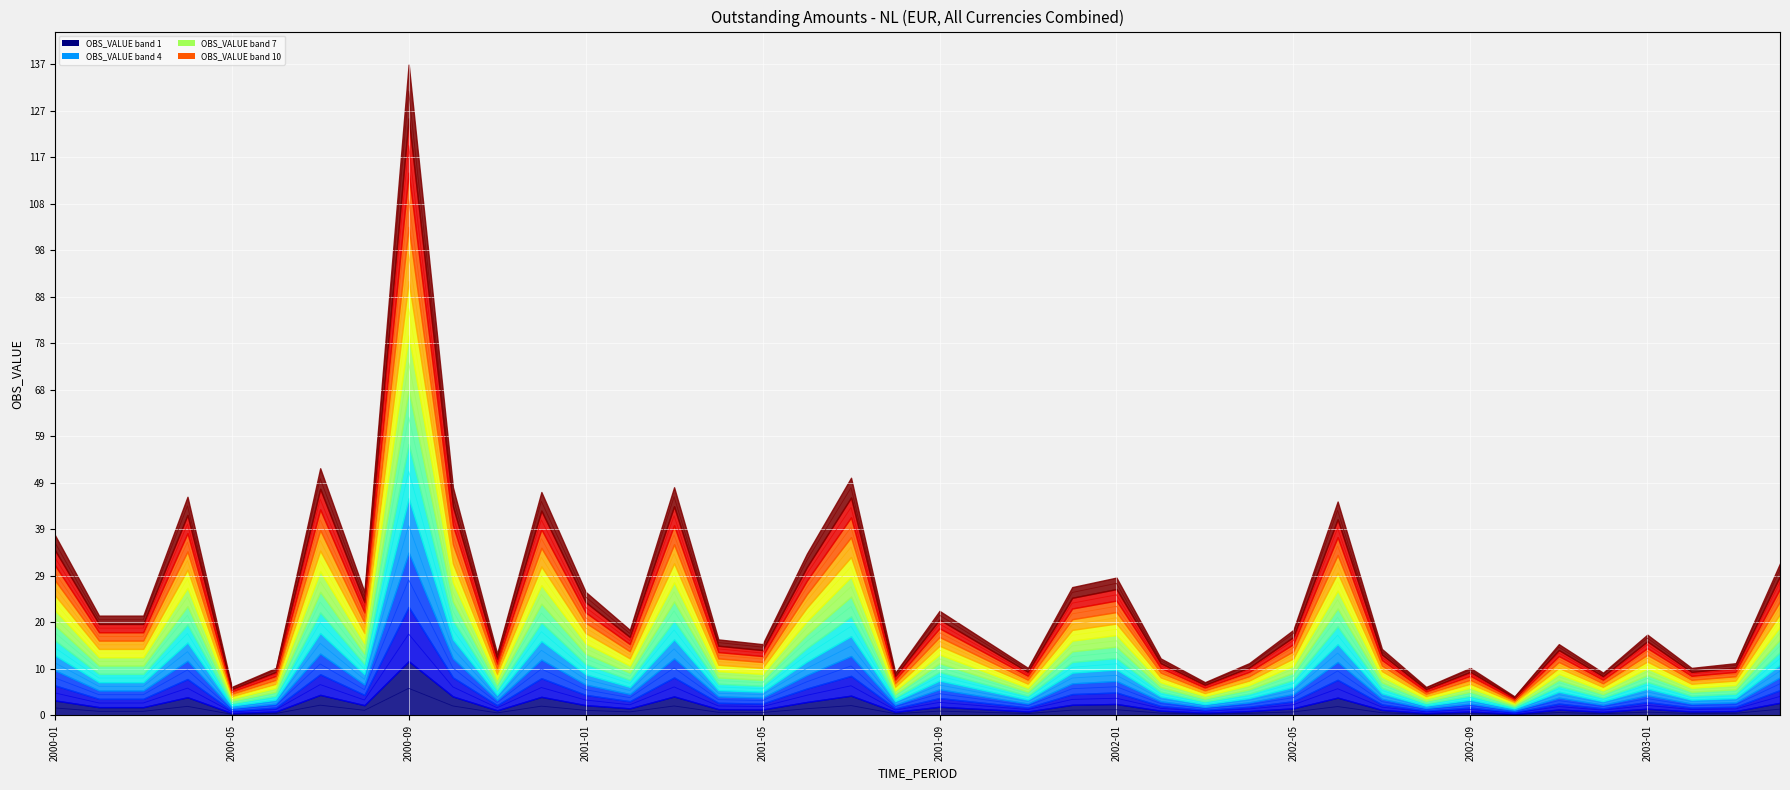

What is the difference between the values at 2001-12 and 2002-10?

1.0